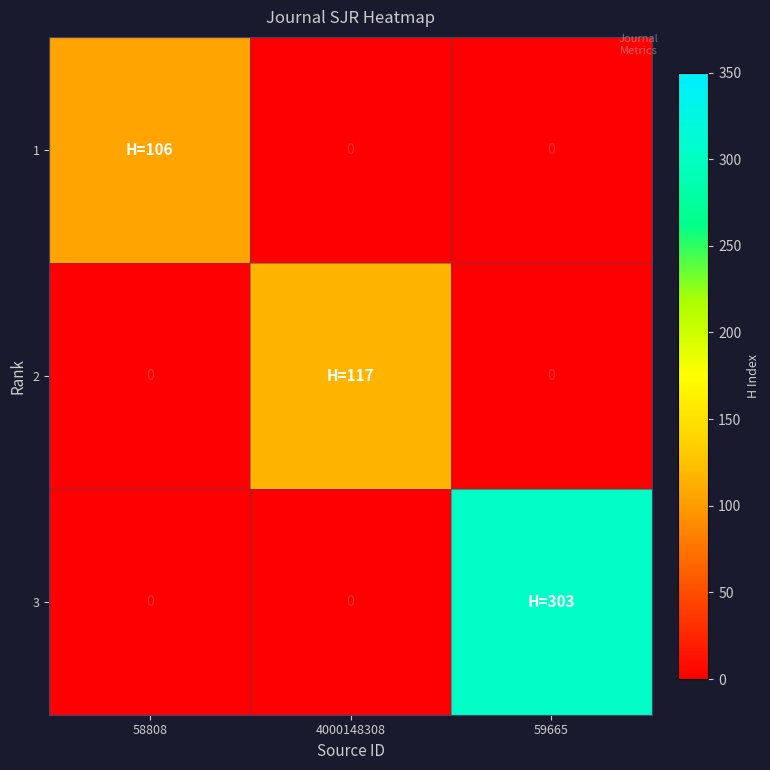

How many data points does each series have?

3